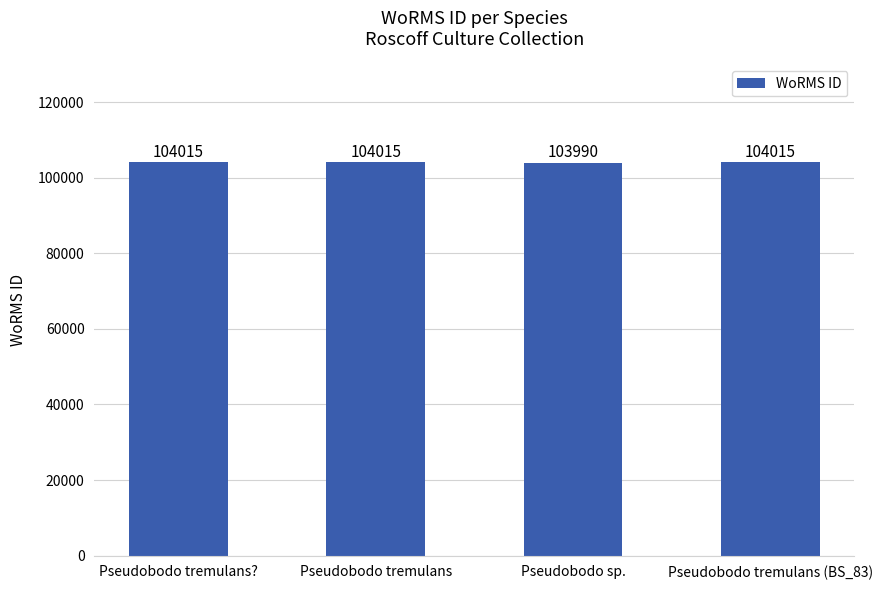

What is the maximum value shown in the chart?

104015